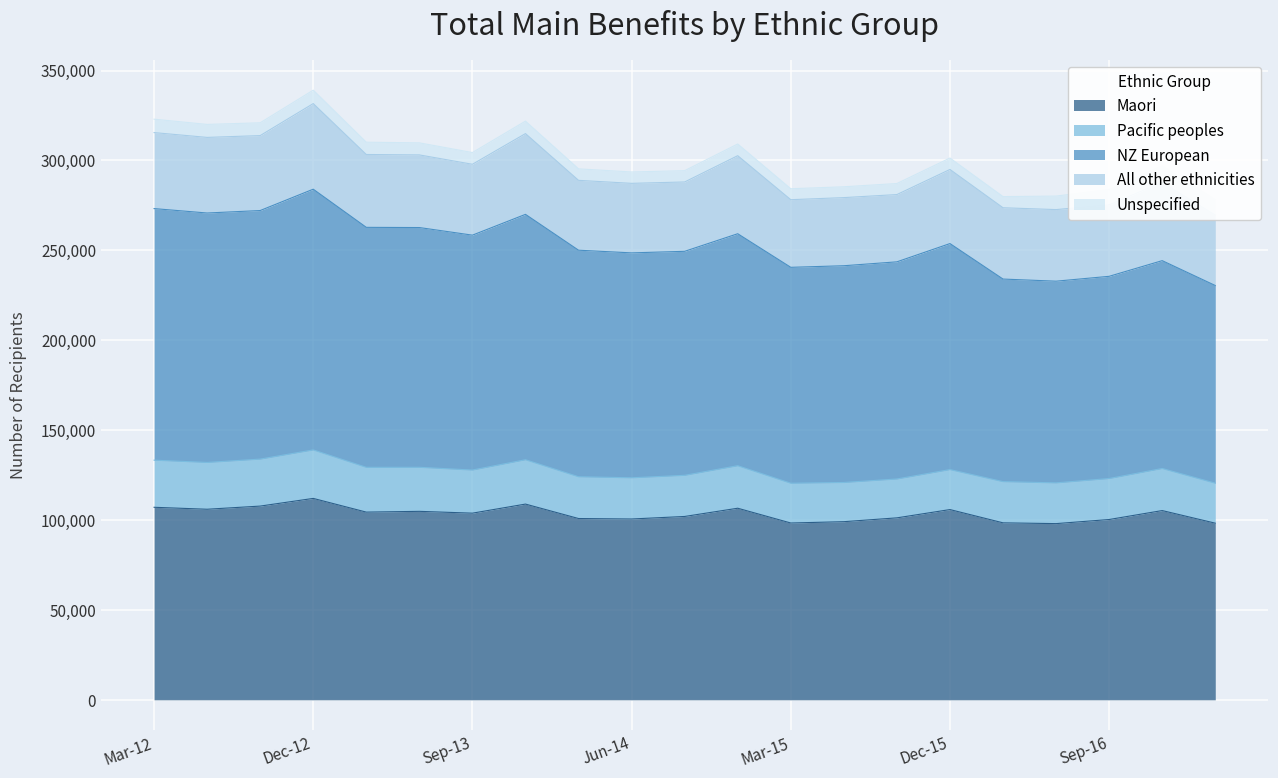

What is the difference between the second highest and second lowest values in the Pacific peoples series?

4398